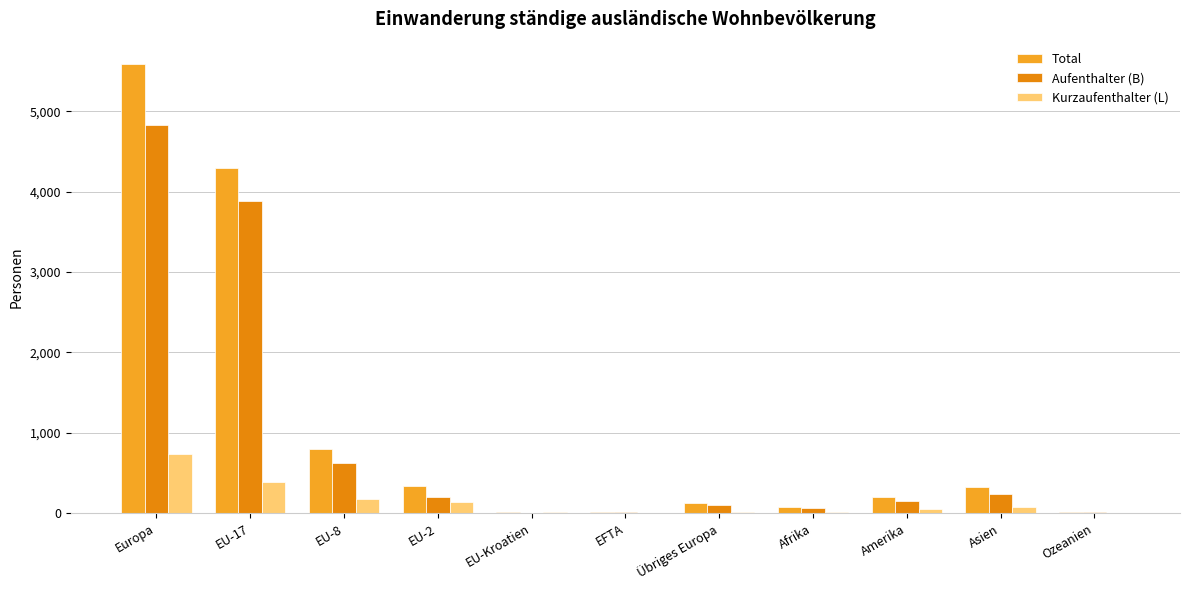

Which series has the largest total across all categories?

Total